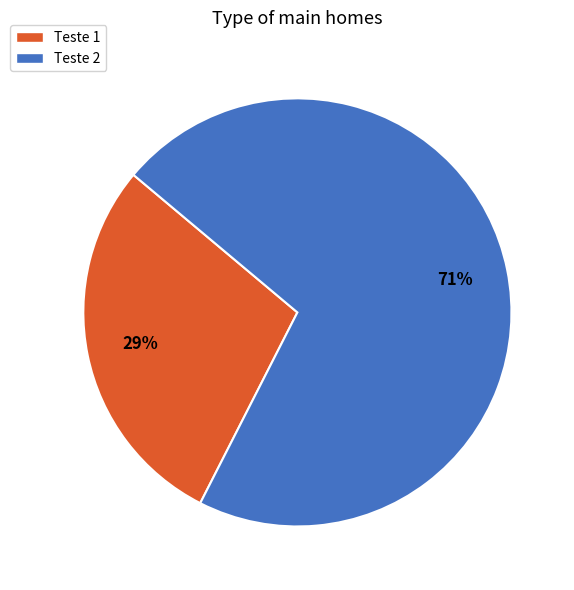

Is it true that Teste 1 is 29% of the pie?

True